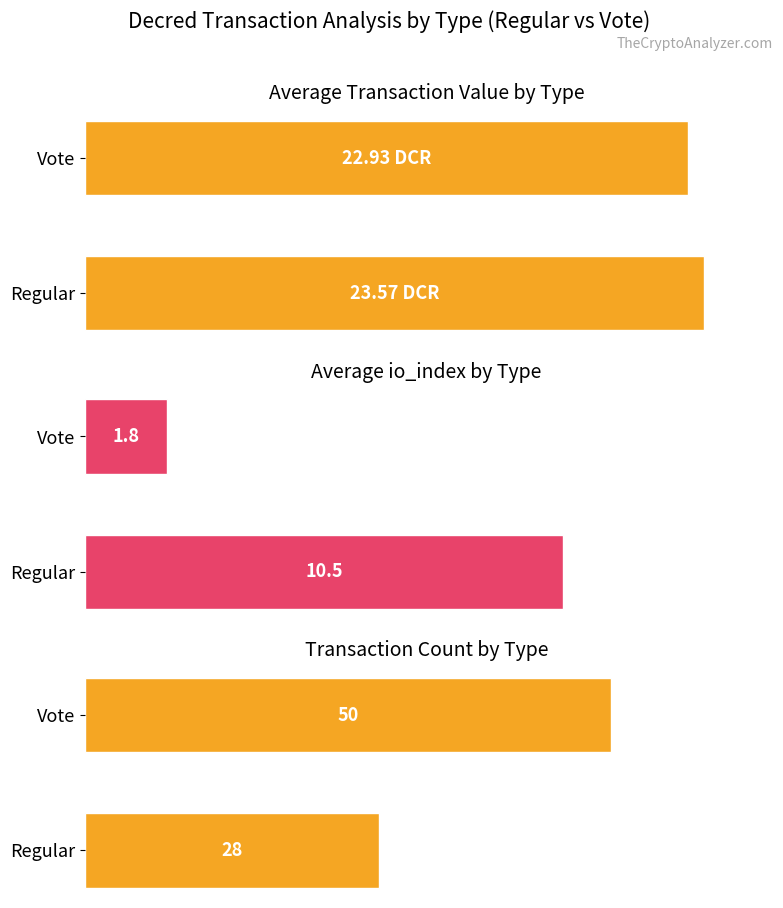

What is the greatest value displayed?

50.0